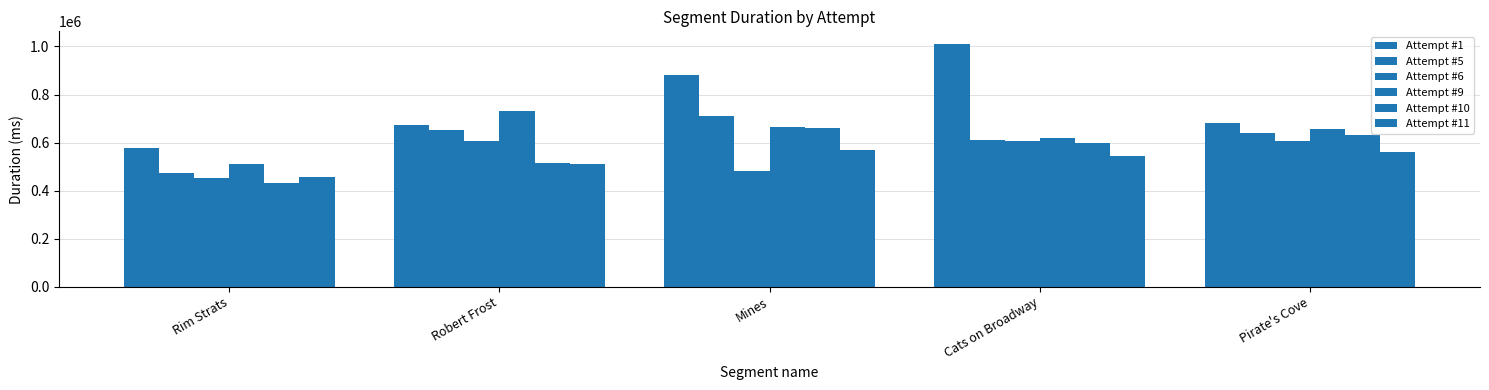

What is the average value of the Attempt #10 series?

567448